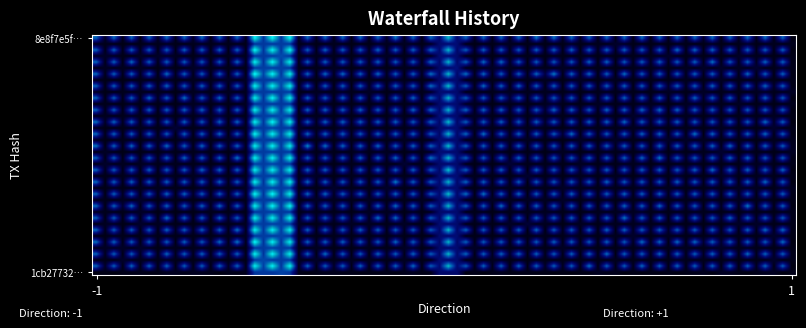

List the series in order of their peak value, lowest first.

1cb2773245ce7d56086c6ec276d91610bd2efe1, 8e8f7e5fe7e708420c139c5a73369fc99a92b41